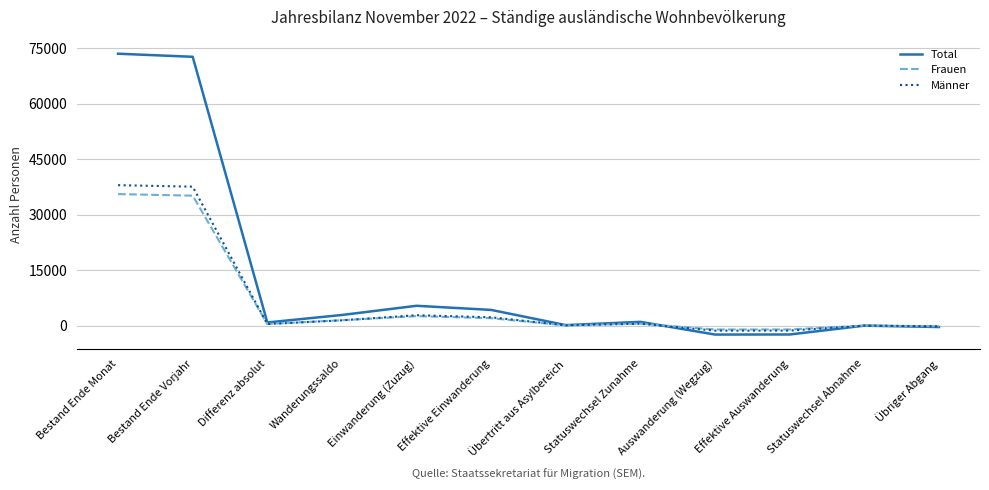

Is the value of Männer at Effektive Einwanderung greater than the value of Total at Auswanderung (Wegzug)?

Yes